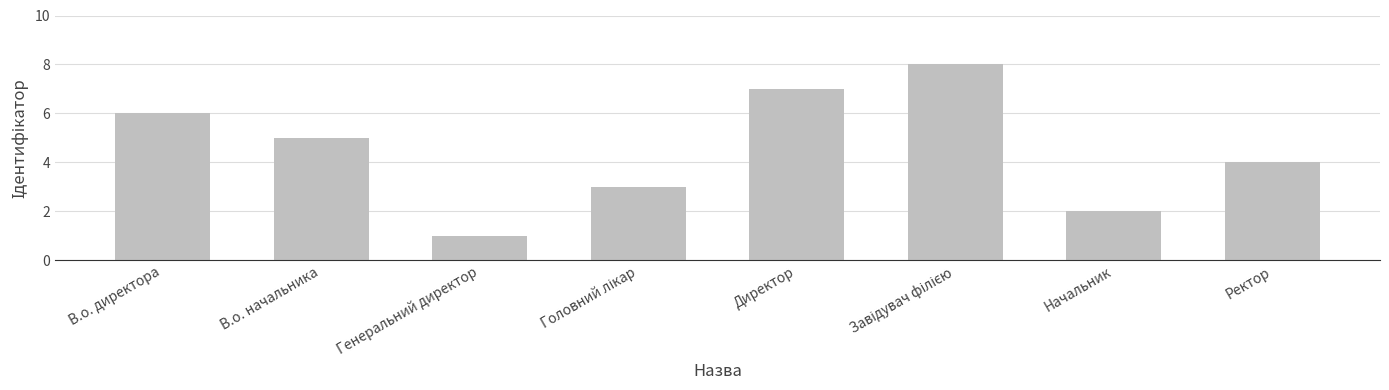

Reading left to right, transcribe all the data shown in this chart.

6	5	1	3	7	8	2	4